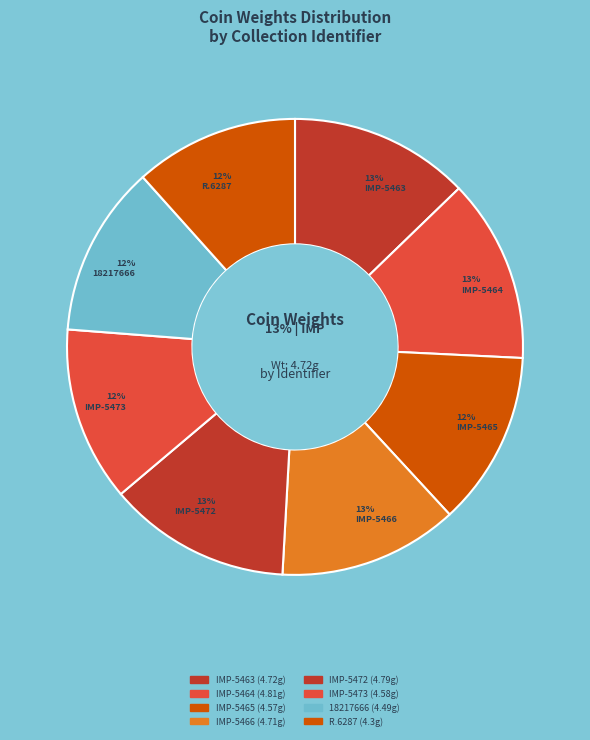

What is the largest slice in the pie chart?

IMP-5464